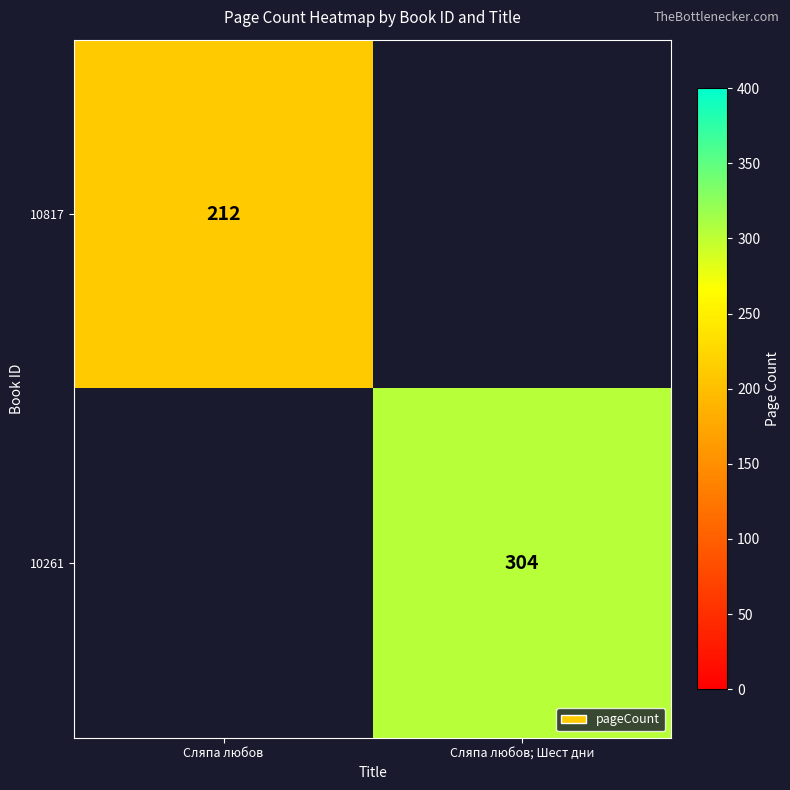

Is it true that 10817 equals 336 at Сляпа любов?

False